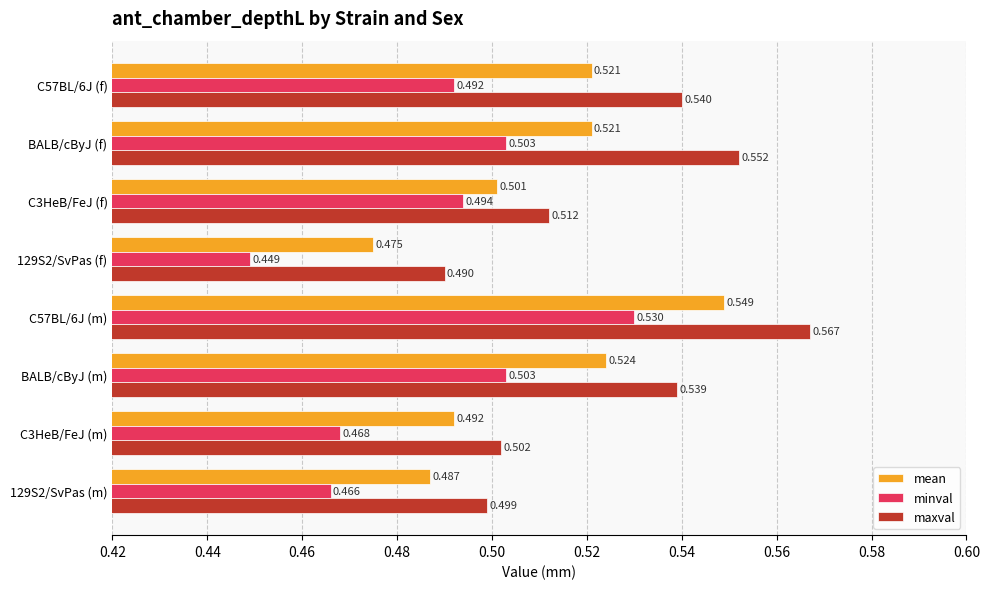

At which label does maxval reach its peak?

C57BL/6J (m)